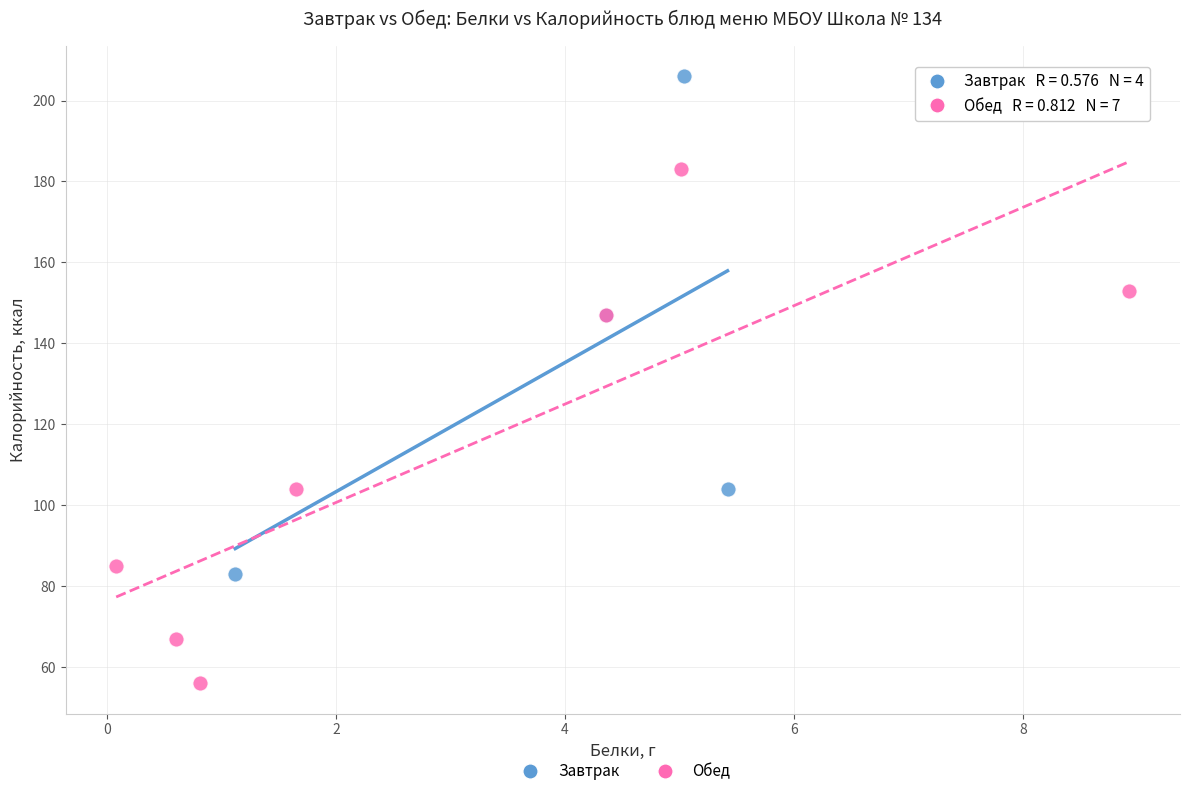

Which series reaches the minimum Y coordinate?

Обед